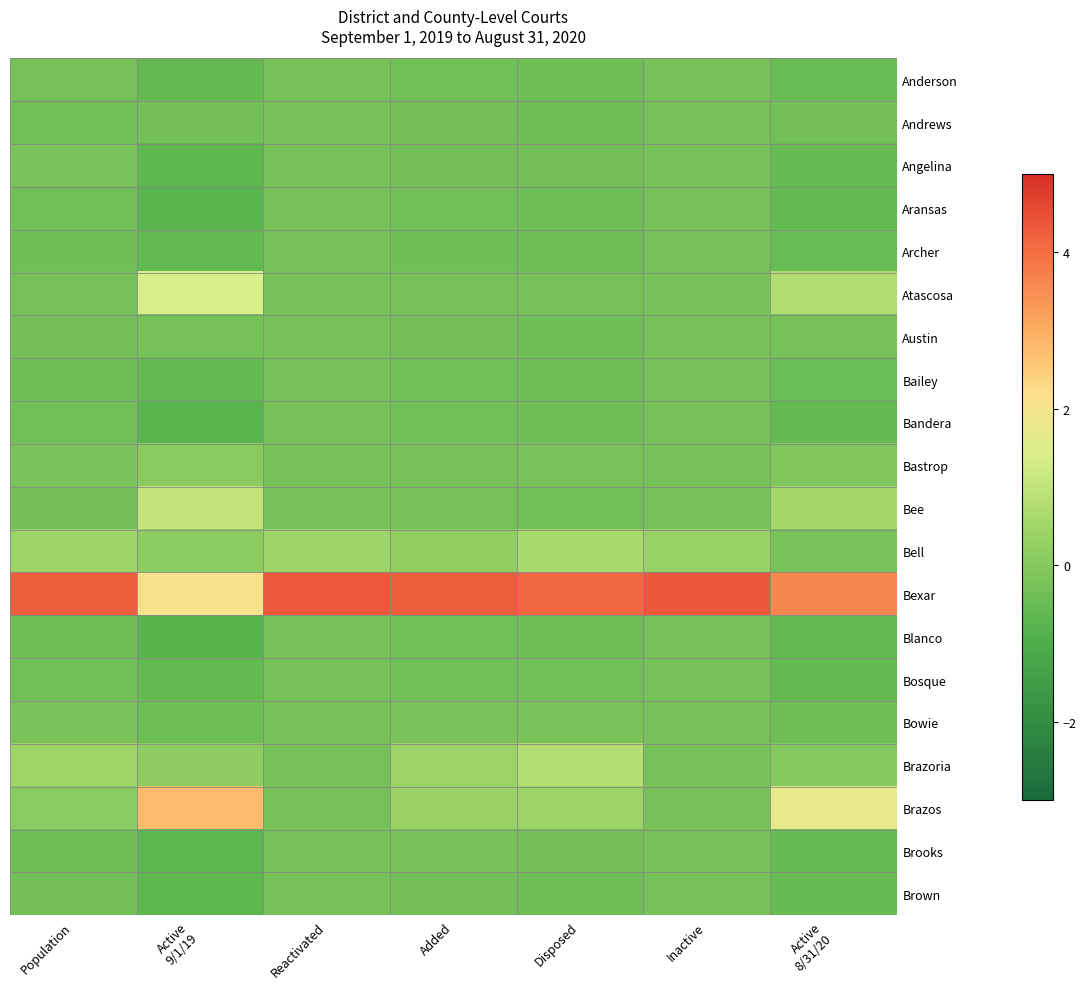

At how many categories does at least one series exceed 2?

7